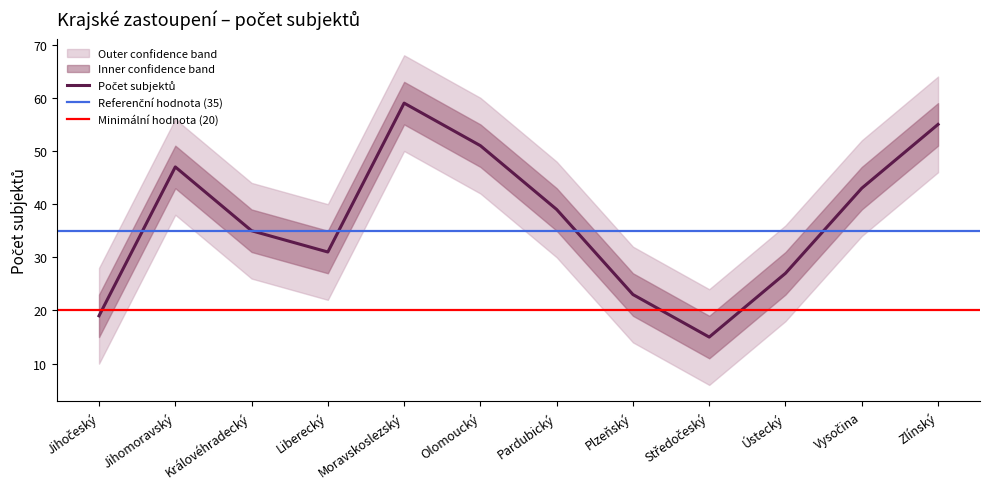

Which has a higher value, Jihomoravský or Středočeský?

Jihomoravský